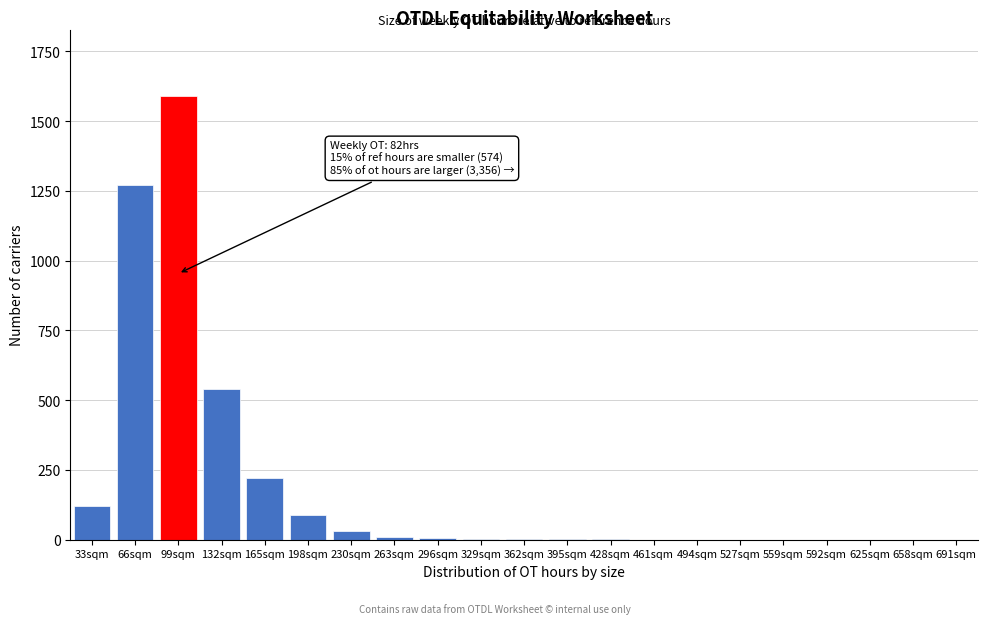

The value at 33sqm is 120. True or false?

True